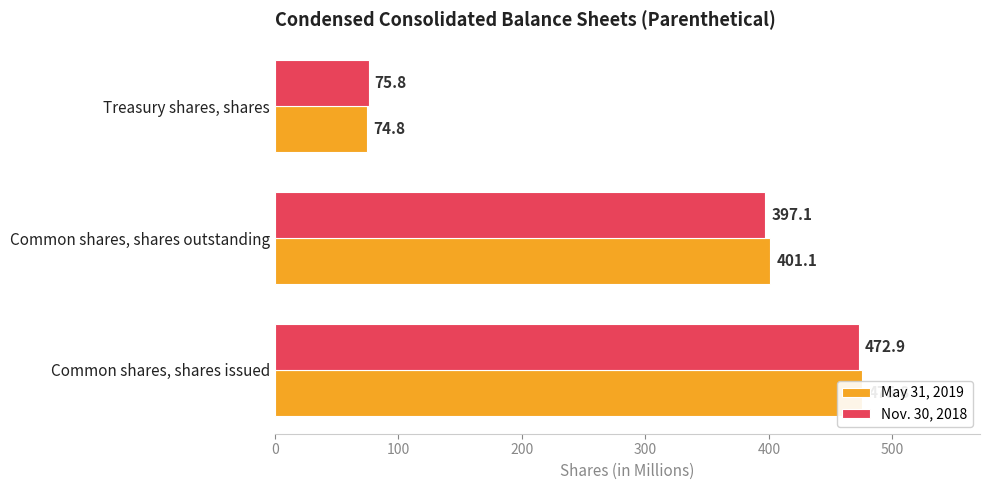

What is the average value of the May 31, 2019 series?

317.2